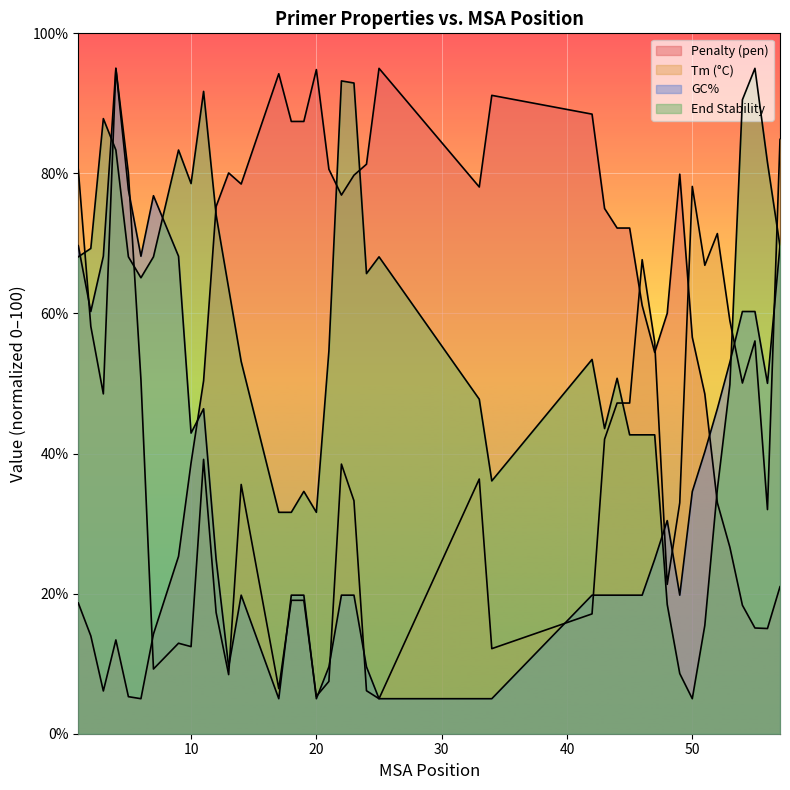

In PRIMER_RIGHT_0_TM, how many points are higher than both neighbors (excluding endpoints)?

10